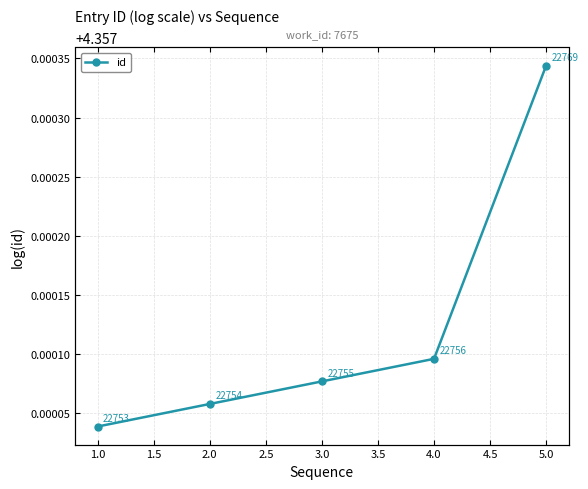

What is the sum of the values at 3.0 and 5.0?

8.7